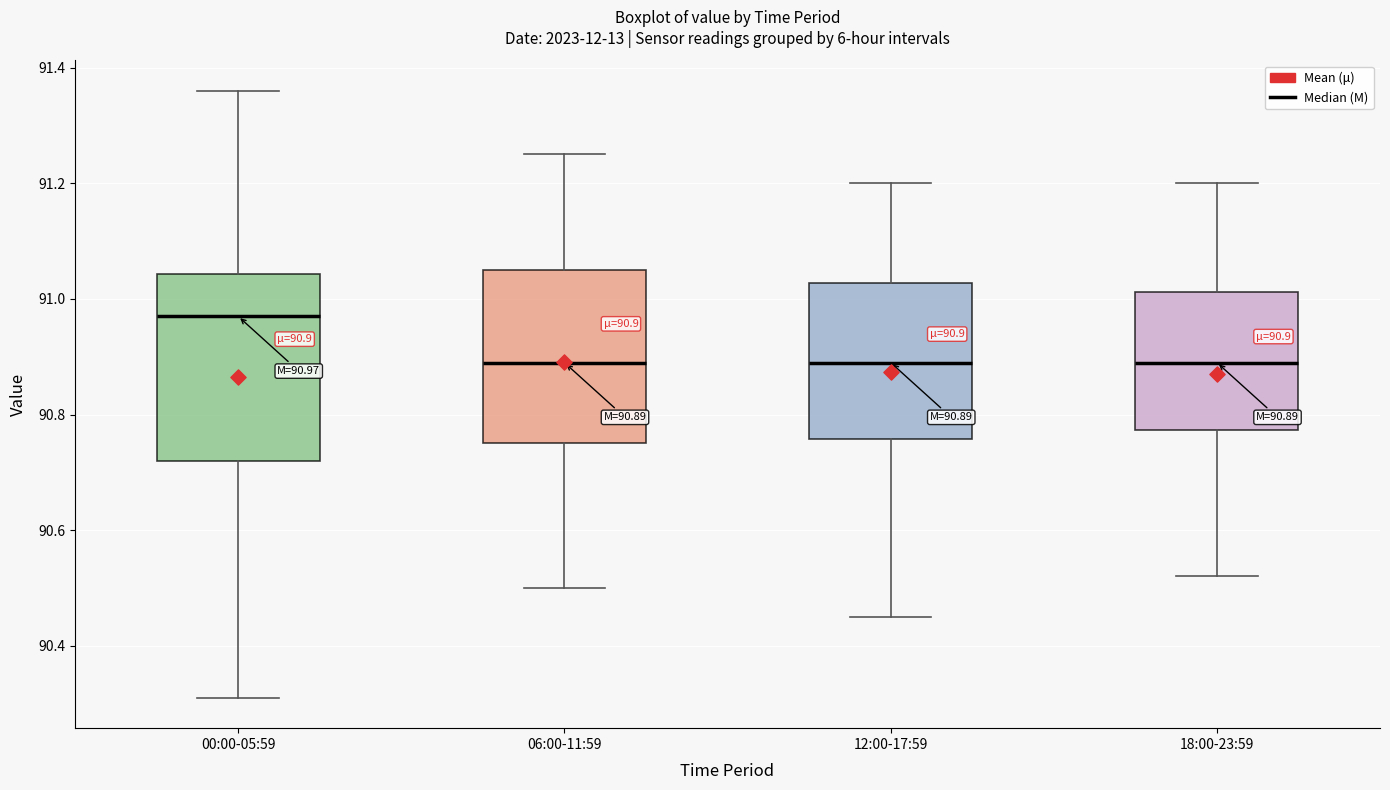

Comparing the boxes themselves (not the whiskers), which one is the tallest?

00:00-05:59